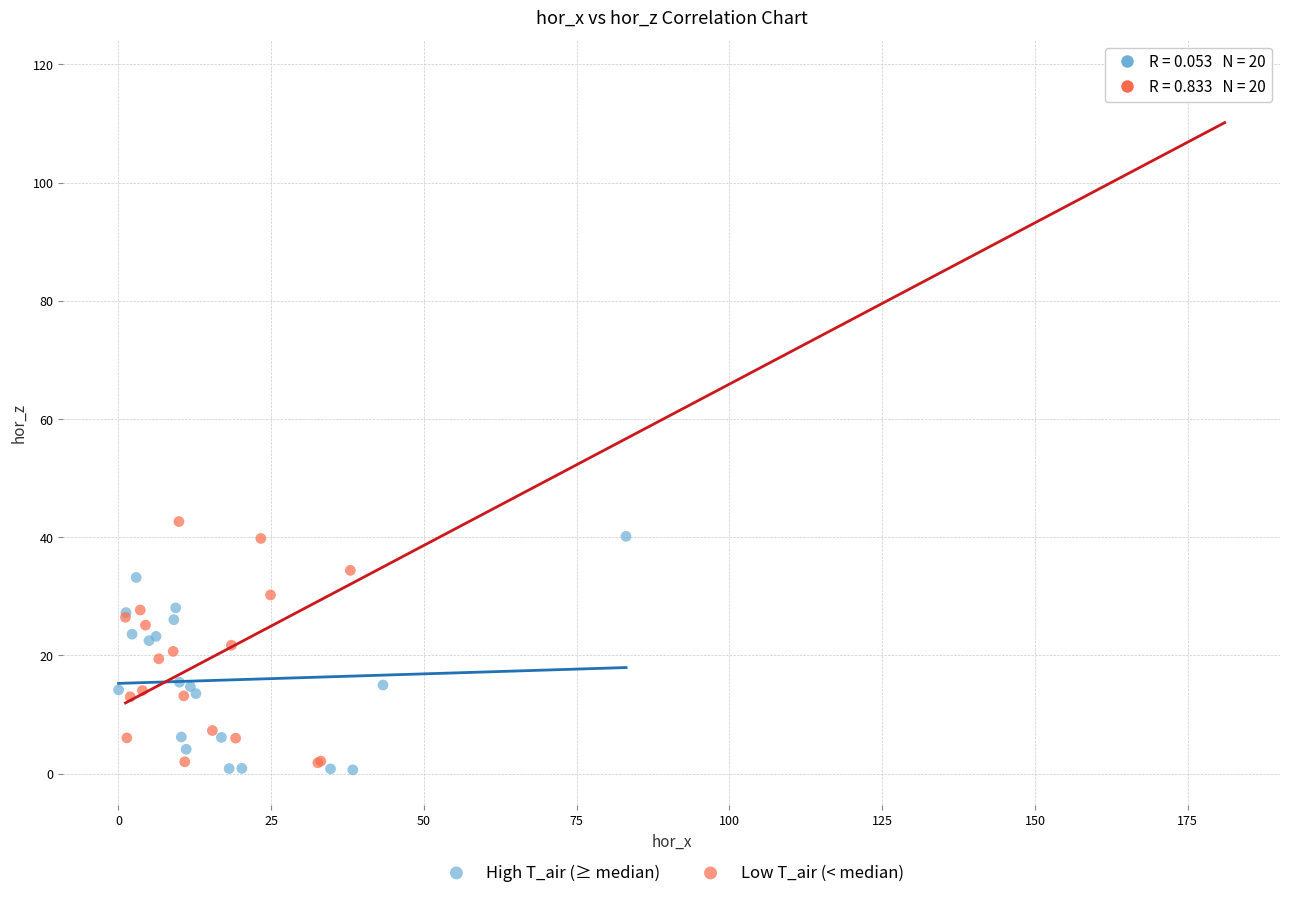

Which series has the largest Y range (max minus min)?

Low T_air (< median)